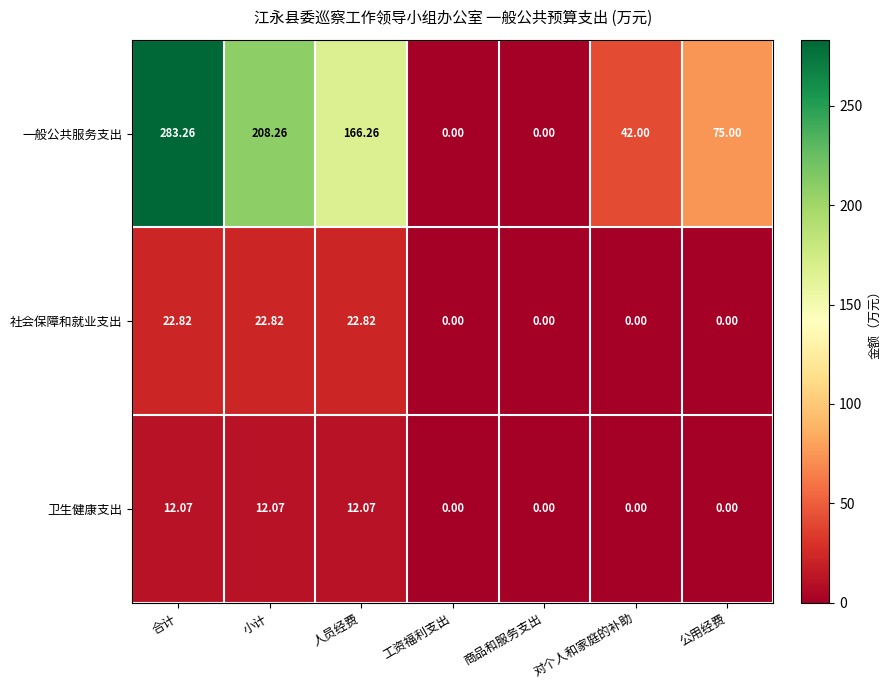

Which series has the largest total across all categories?

一般公共服务支出